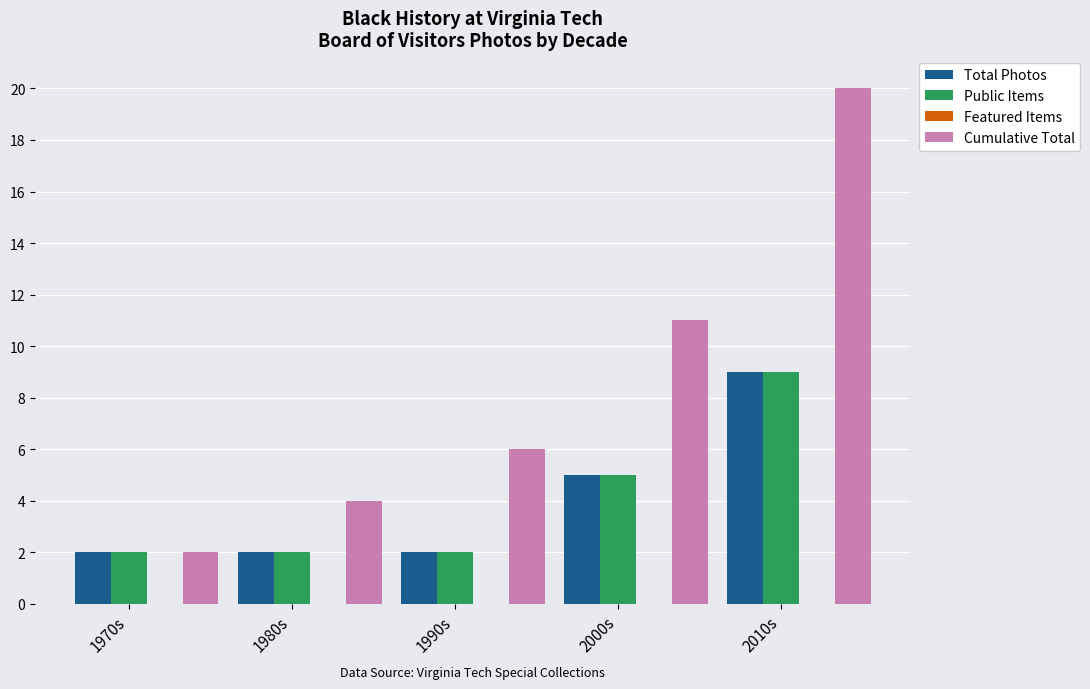

Which series changed the most between 1980s and 2000s?

Cumulative Total